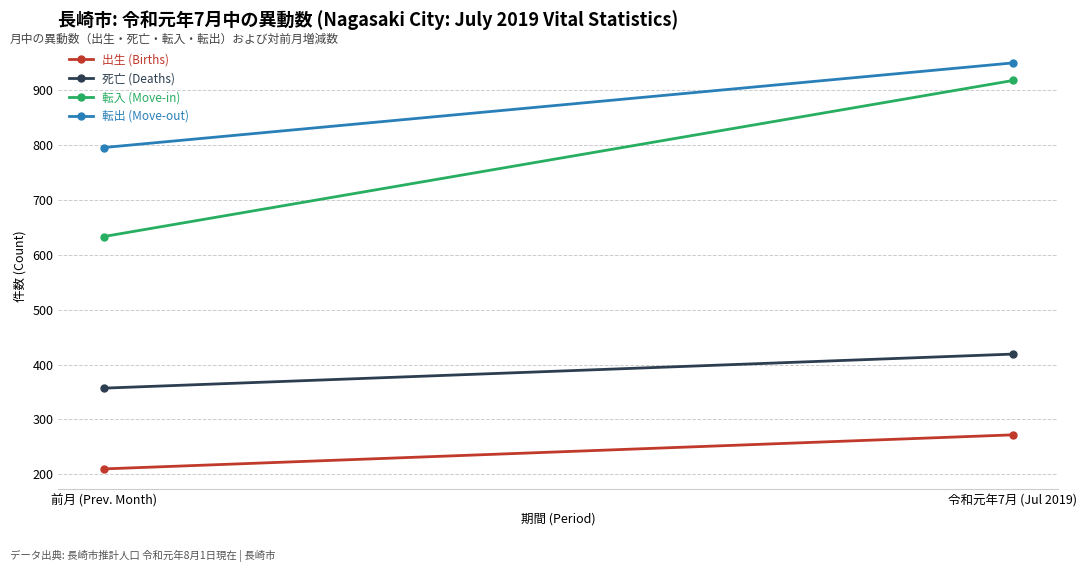

What is the difference between the highest and lowest values at 令和元年7月 (Jul 2019)?

677